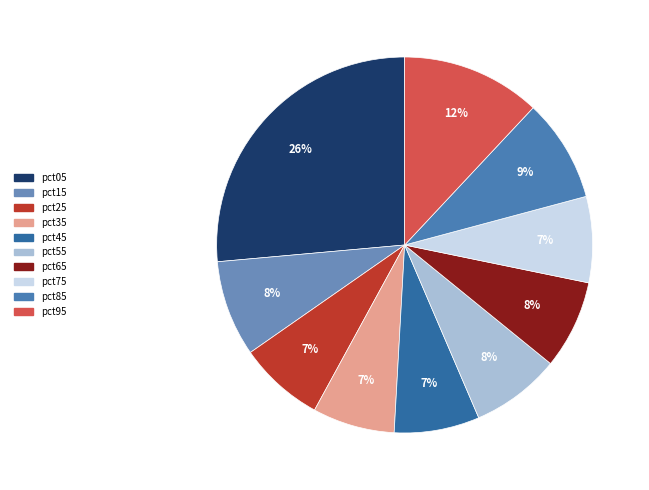

True or false: pct45 accounts for 7% of the total.

True